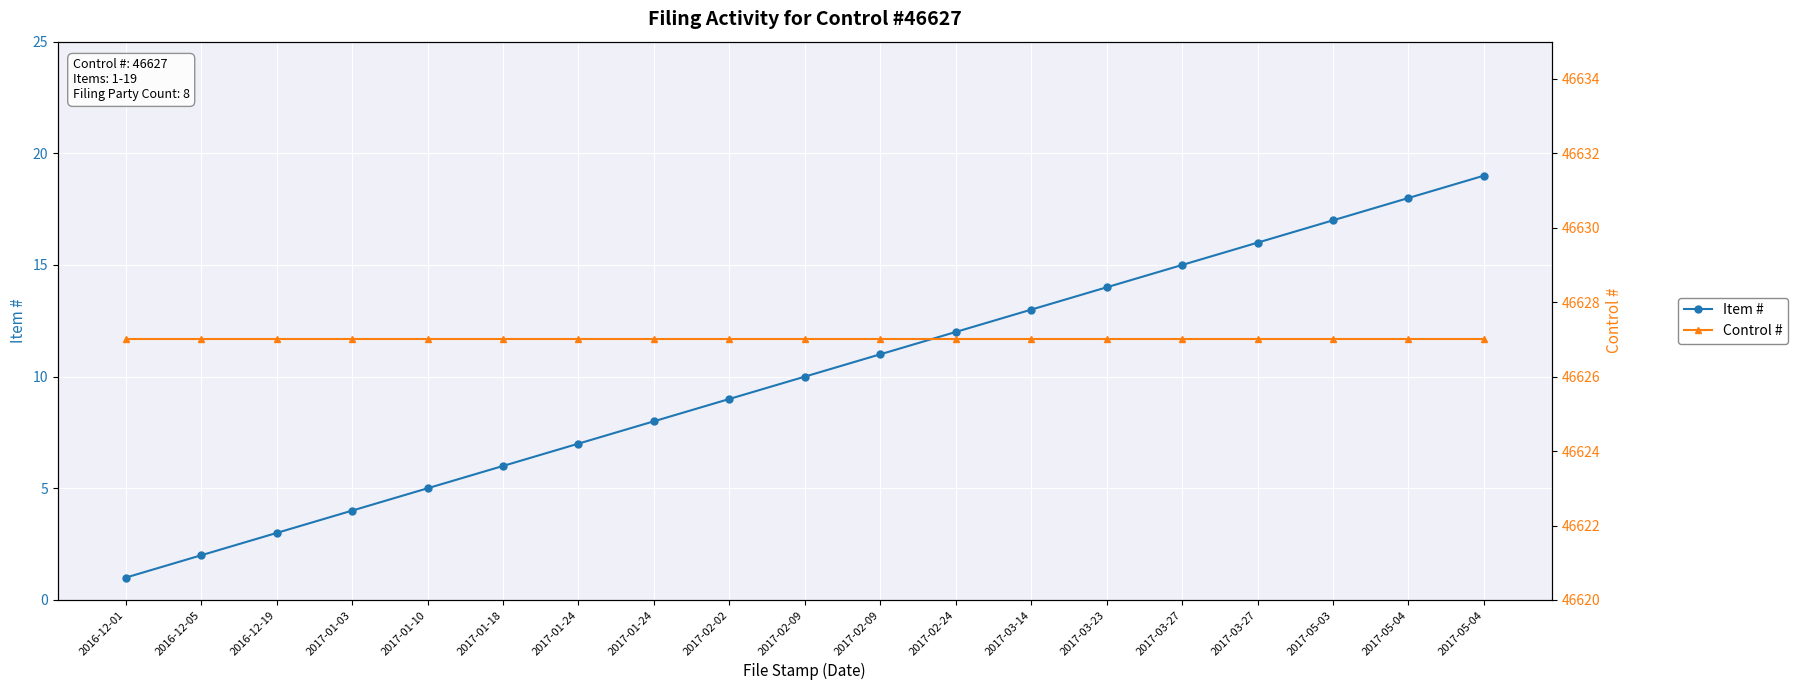

What is the sum of the Control # values at 2016-12-05 and 2017-01-10?

93254